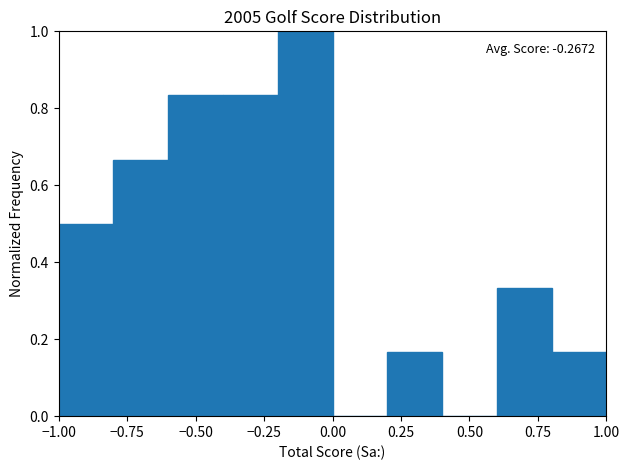

Which range on the x-axis has the tallest bar?

-0.2 to 0.0